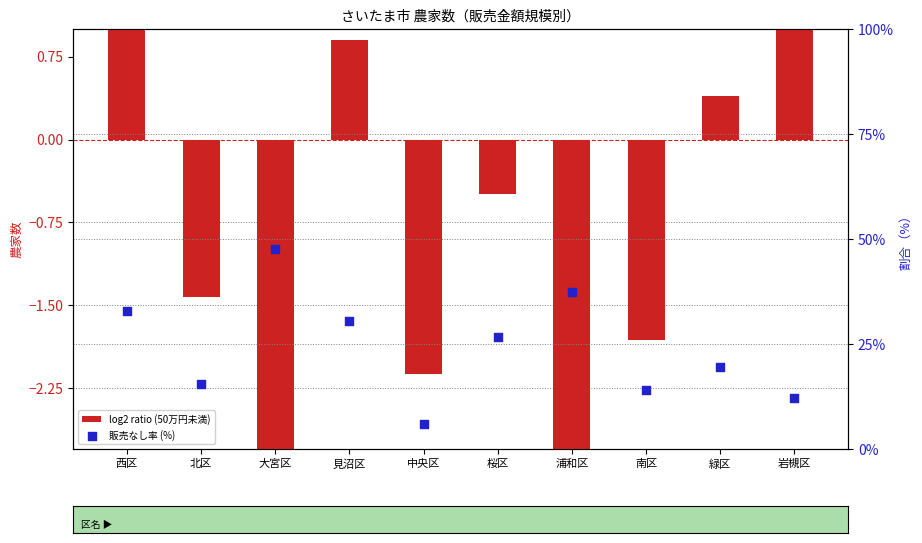

What are all the series names shown in the legend?

log2 ratio (50万円未満), 販売なし率 (%)